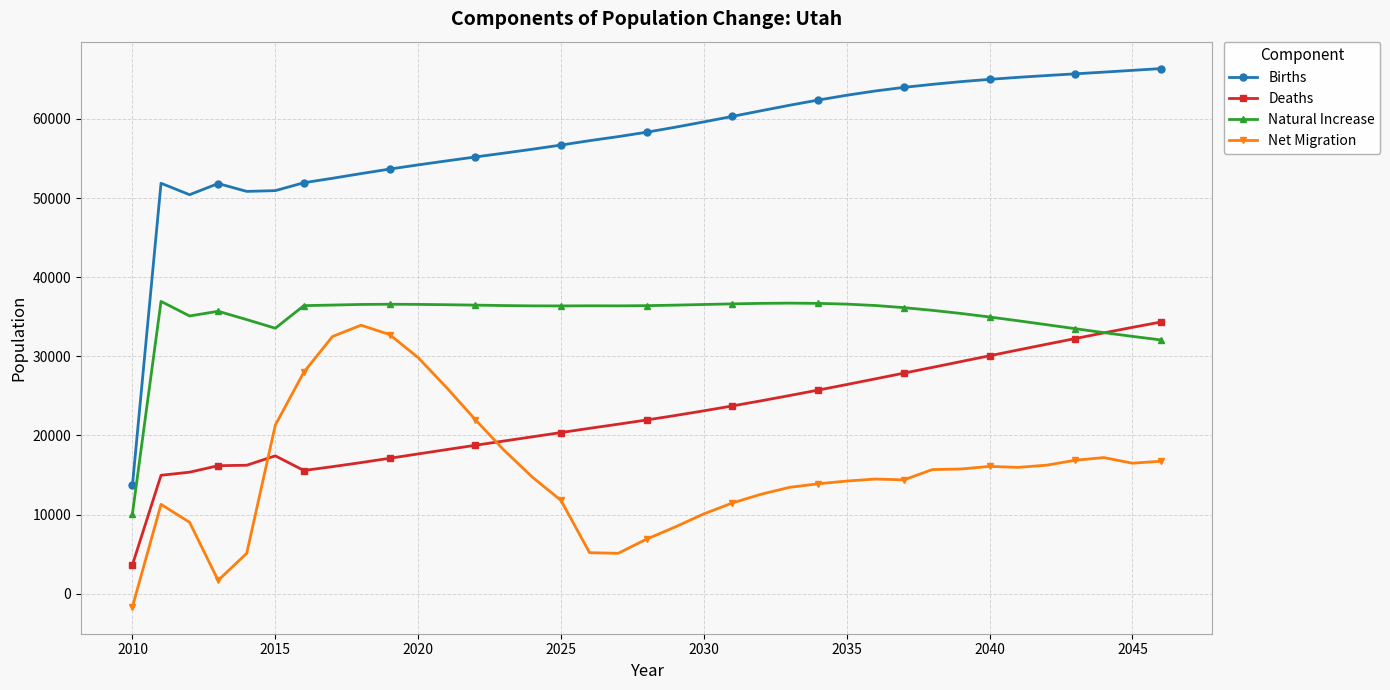

True or false: Births and Deaths intersect in this chart.

False